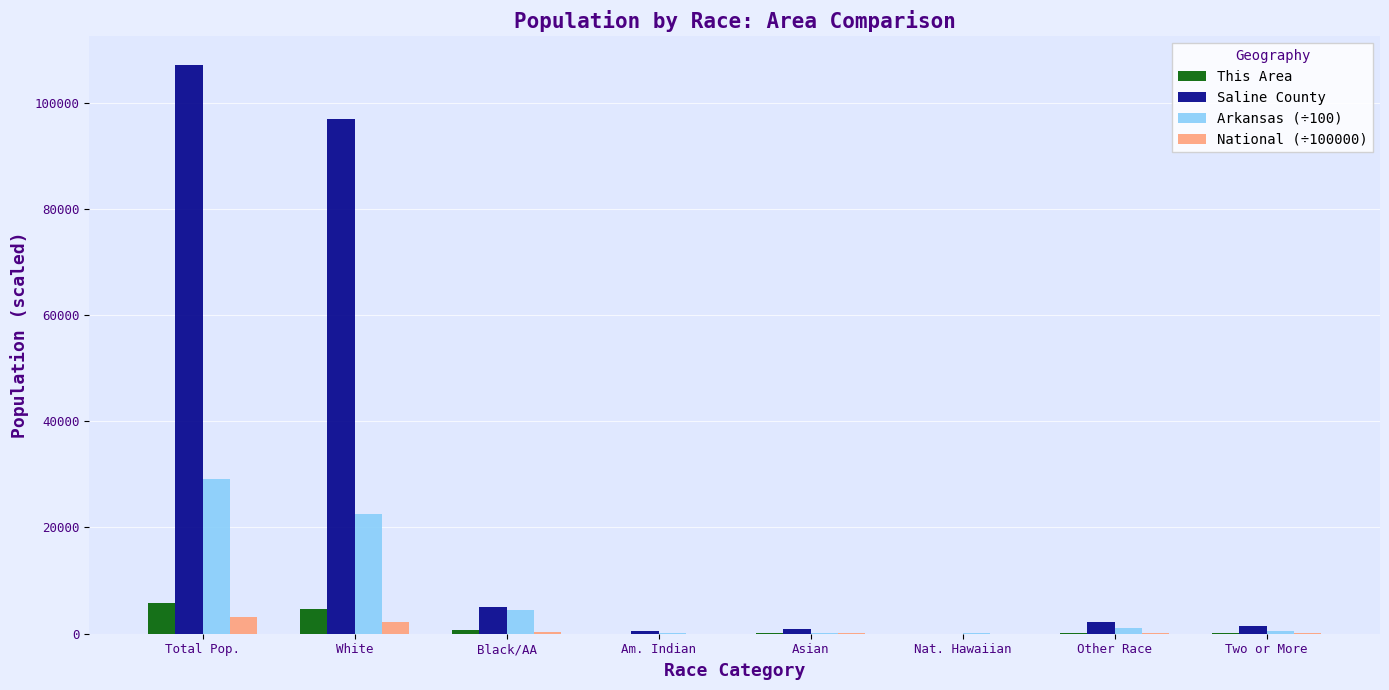

Is the value of Saline County at Black/AA greater than the value of This Area at Black/AA?

Yes